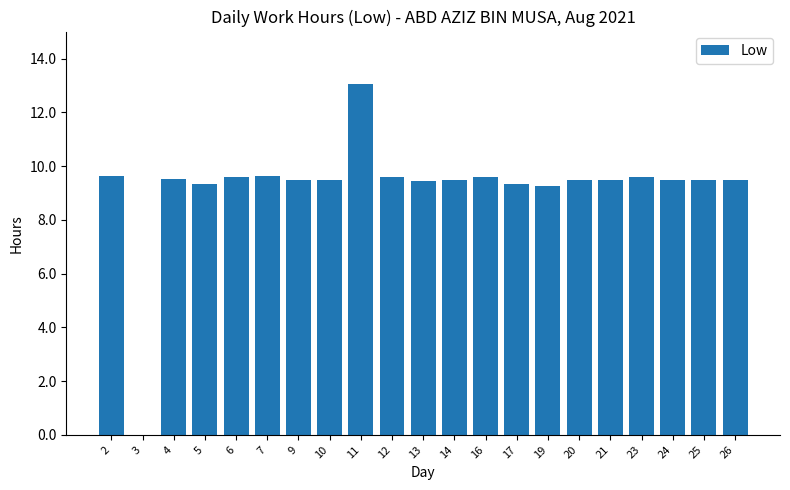

At which category does the chart reach its peak across all series?

11